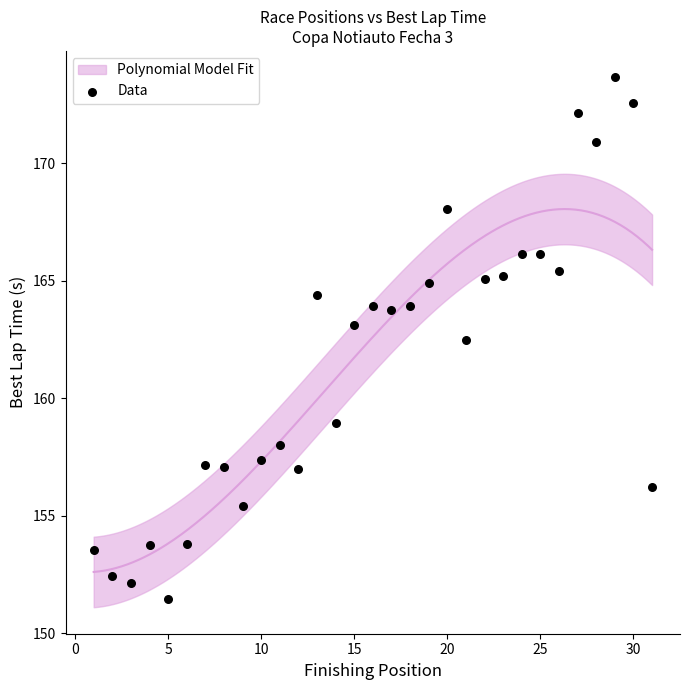

What Y value in the scatter plot is closest to 162?

162.5